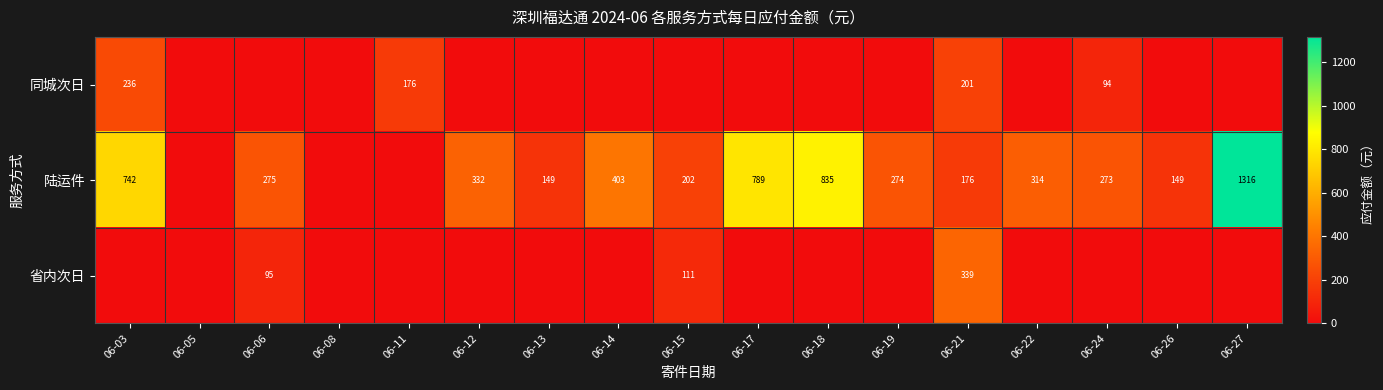

True or false: 陆运件 has a value of 82 at 06-22.

False